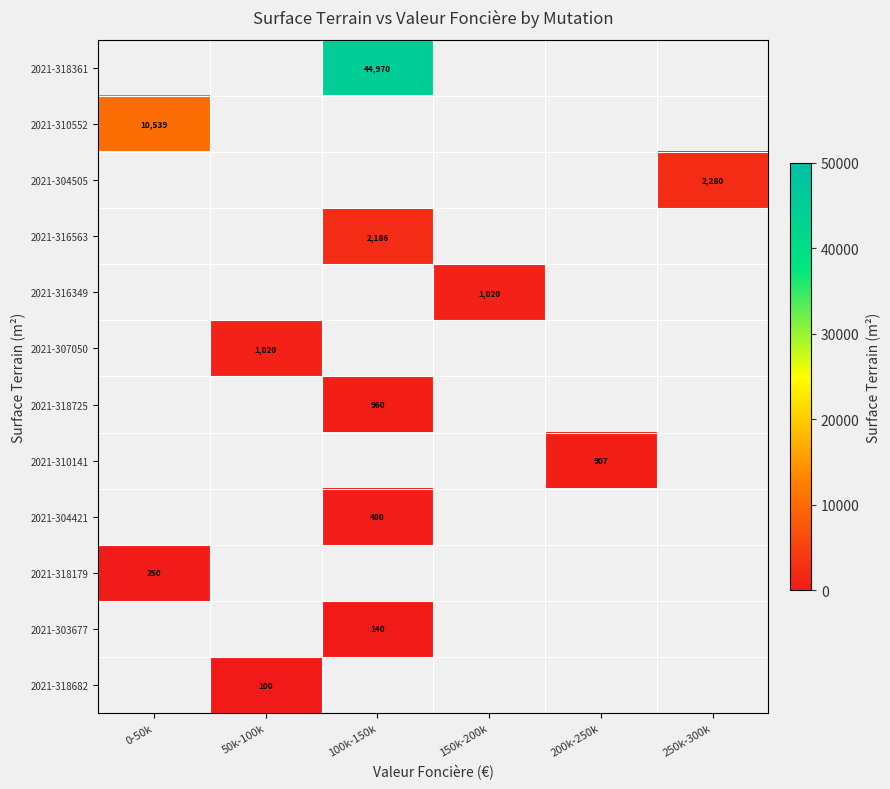

List the series in order of their overall mean, highest first.

2021-318682, 2021-303677, 2021-318179, 2021-304421, 2021-310141, 2021-318725, 2021-307050, 2021-316349, 2021-316563, 2021-304505, 2021-310552, 2021-318361